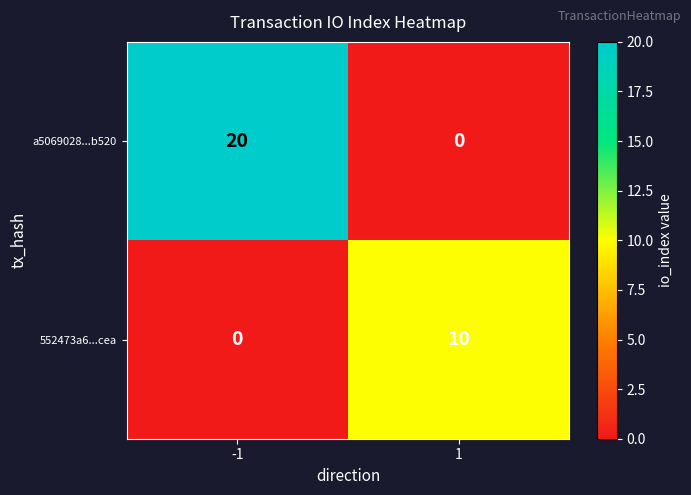

Rank the series by their average value, from lowest to highest.

552473a6...cea, a5069028...b520